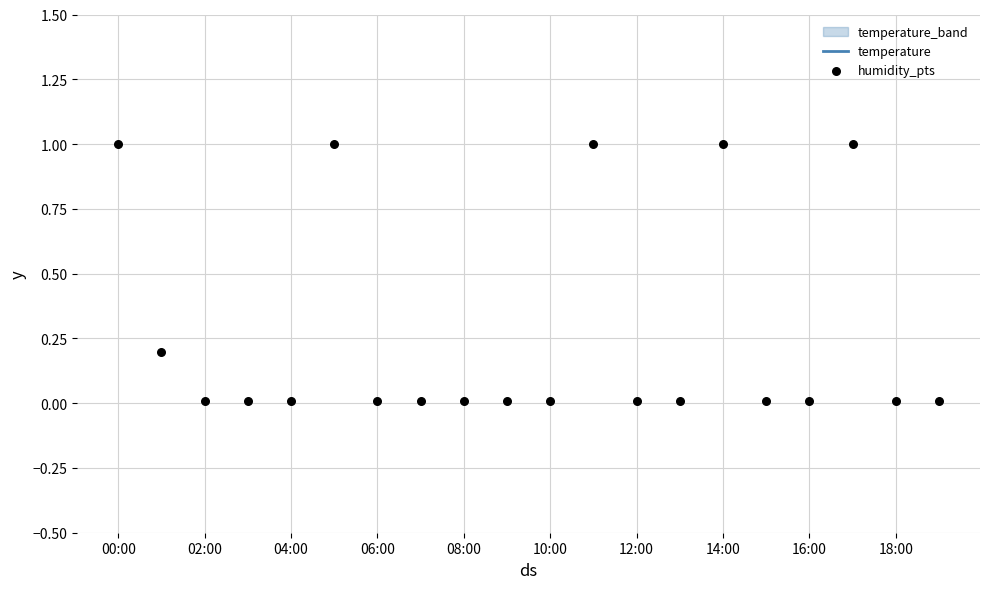

Is the value of humidity_pts at 19 greater than the value of temperature at 17?

No